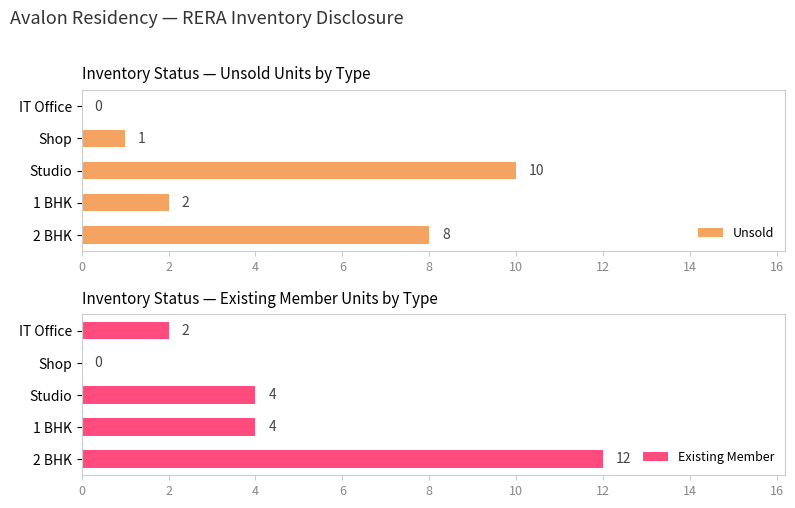

What is the sum of the Existing Member values at 1 BHK and Shop?

4